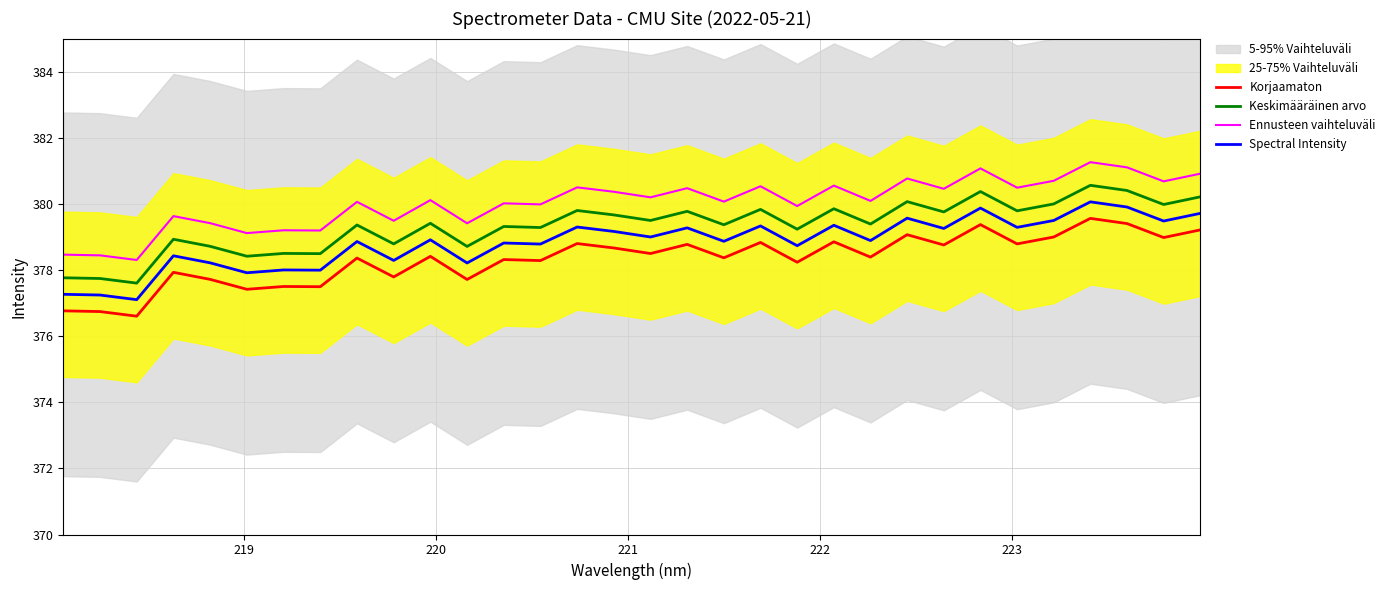

True or false: Ennusteen vaihteluväli and Spectral Intensity intersect in this chart.

False